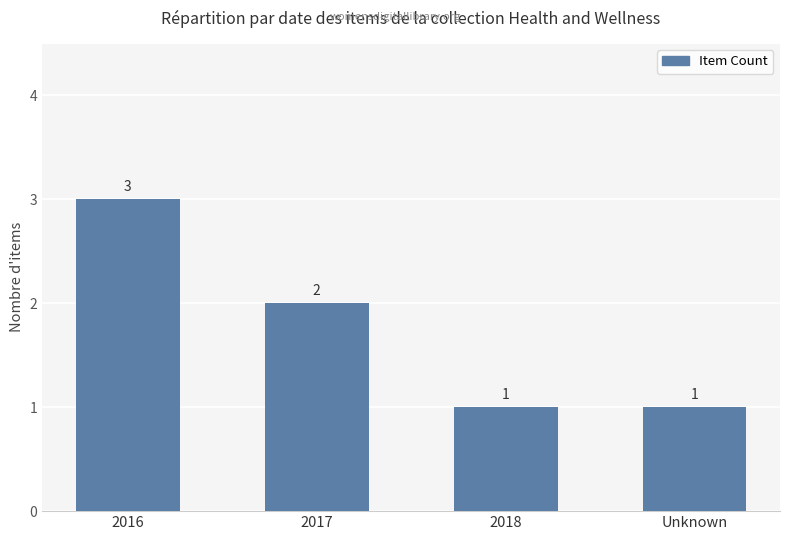

How many series are shown in this chart?

1